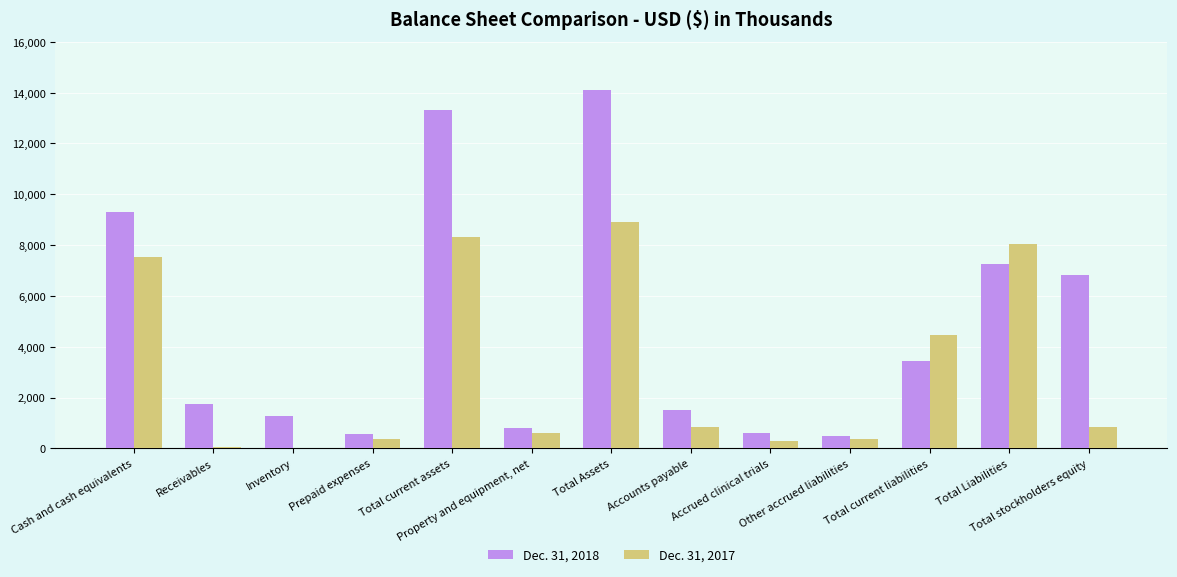

Which series has the largest total across all categories?

Dec. 31, 2018